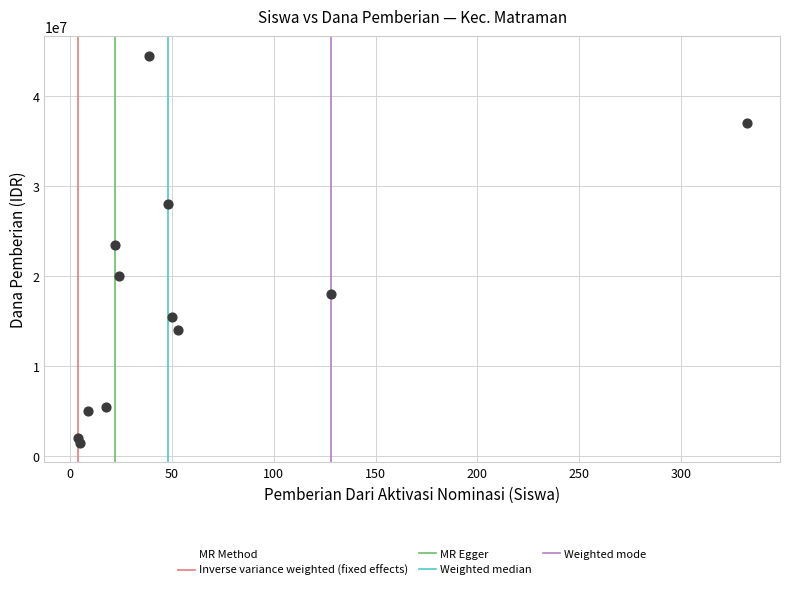

What Y value in the scatter plot is closest to 23000000?

23500000